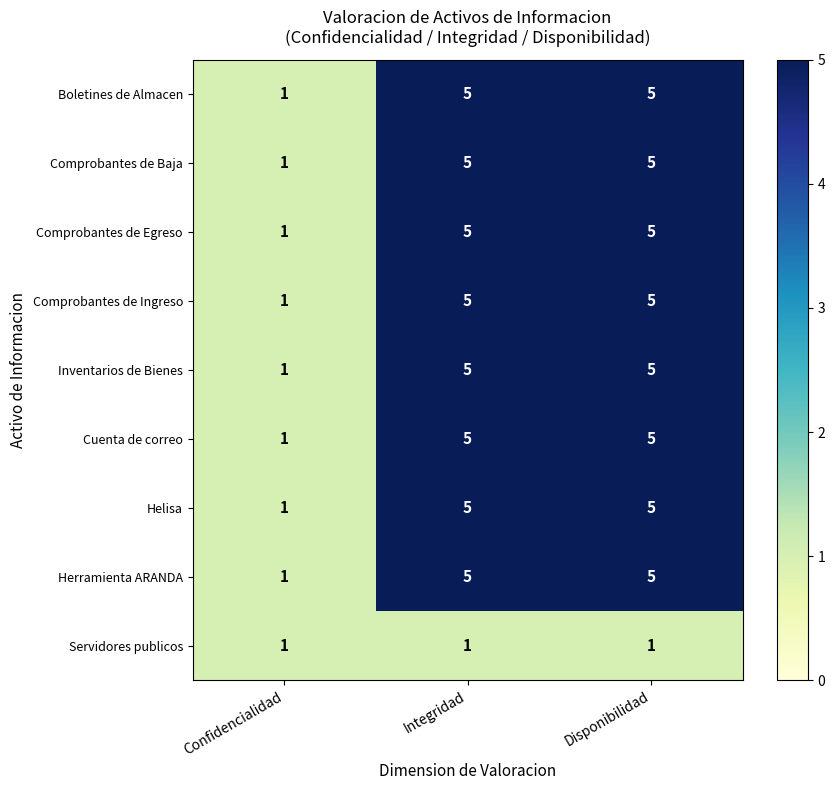

How many series are shown in this chart?

9